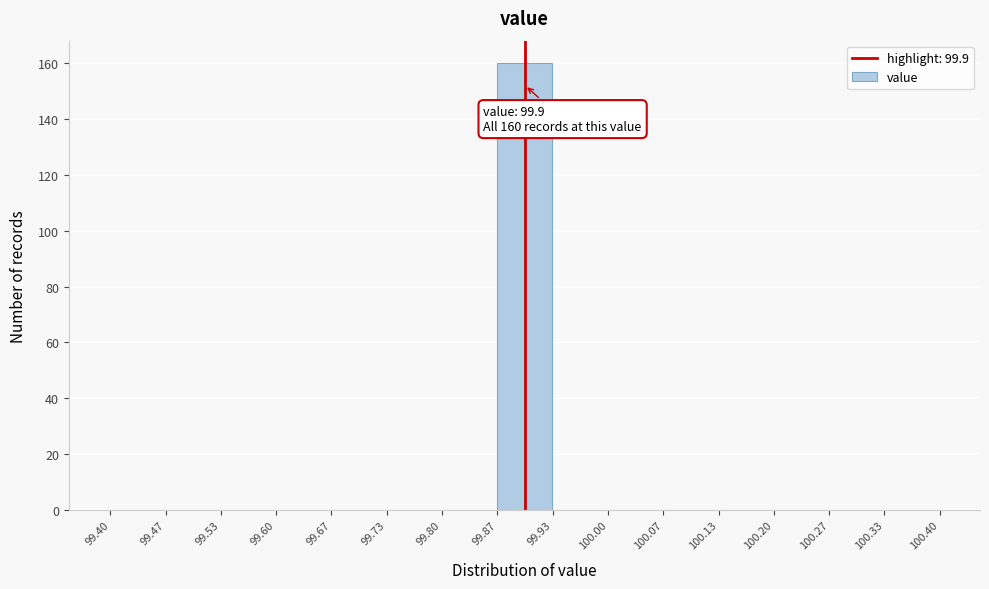

Which range on the x-axis has the tallest bar?

99.87 to 99.93